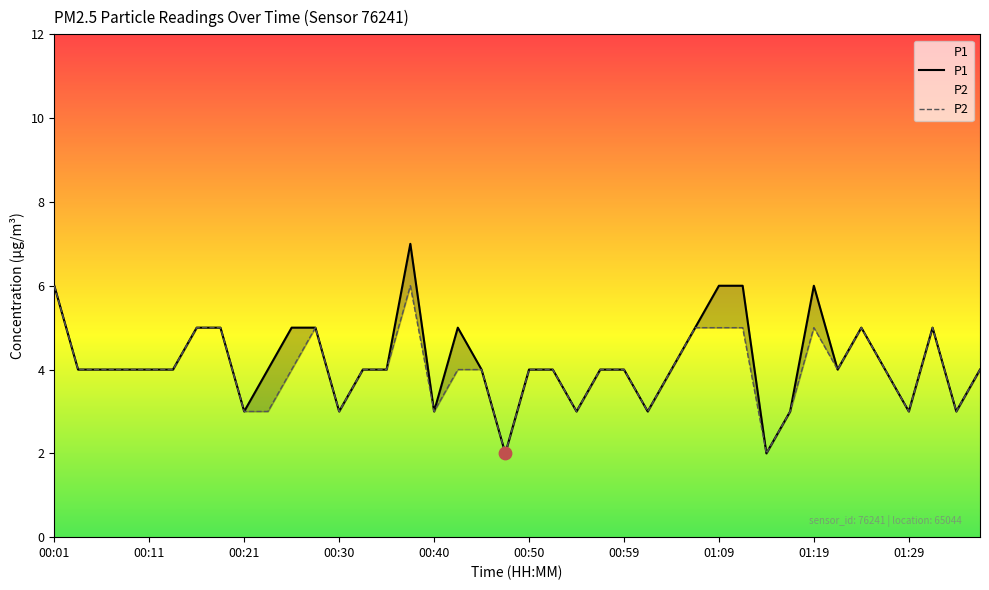

Which series has the largest total across all categories?

P1